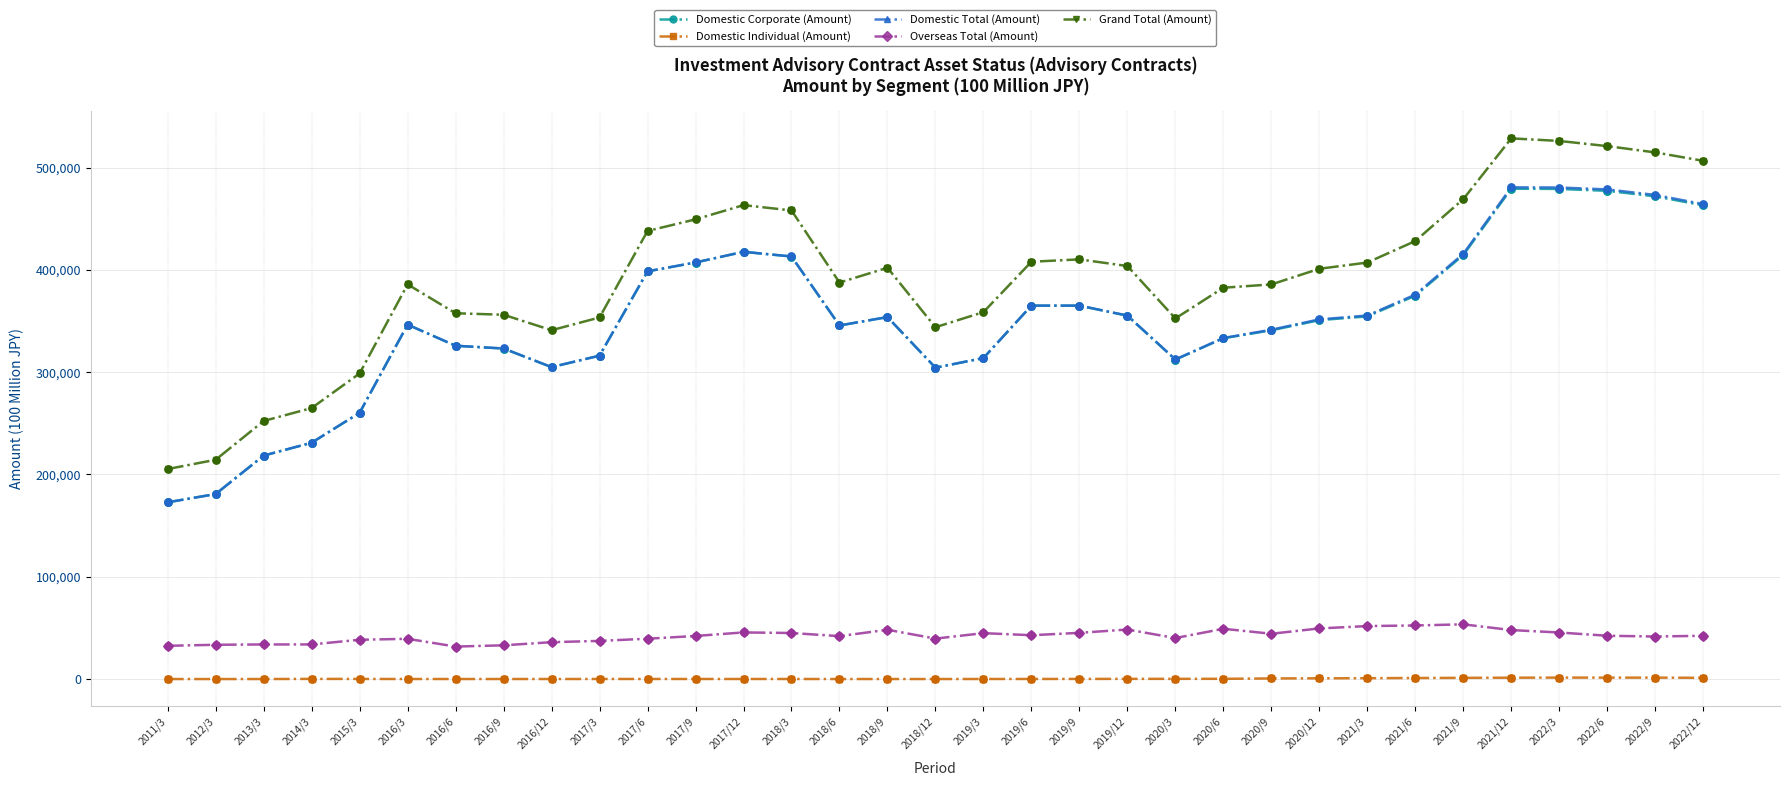

Which series has the largest total across all categories?

Grand Total (Amount)